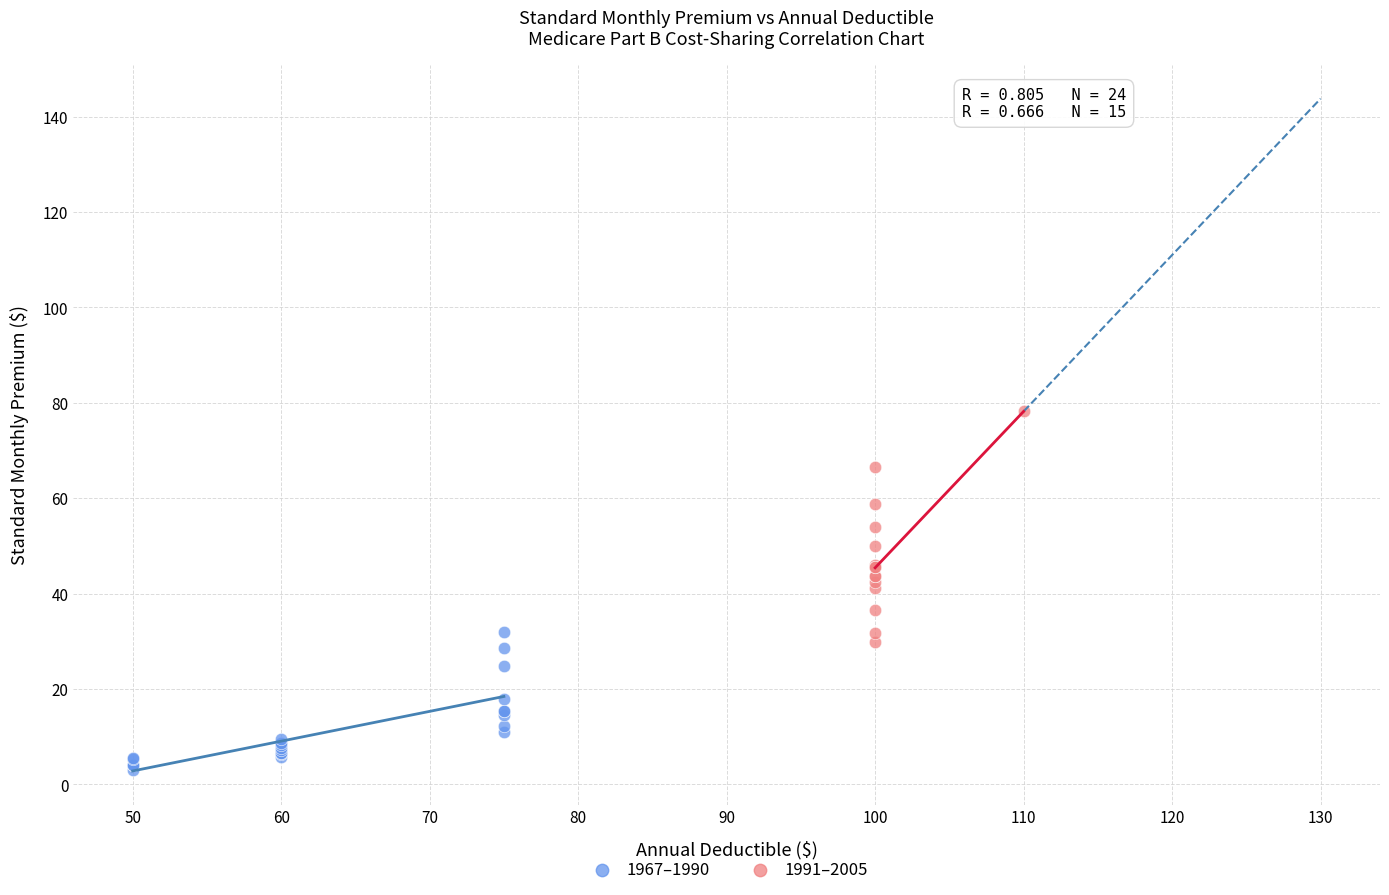

What are all the series names shown in the legend?

1967–1990, 1991–2005